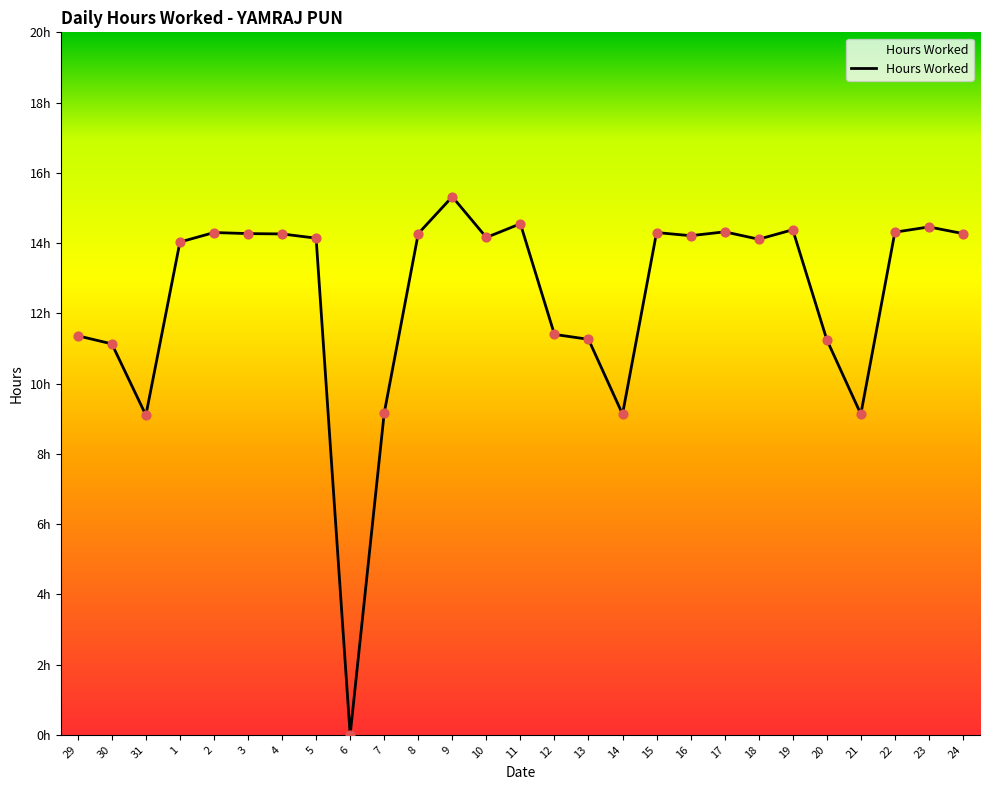

What is the change in value from 15 to 19?

+0.1